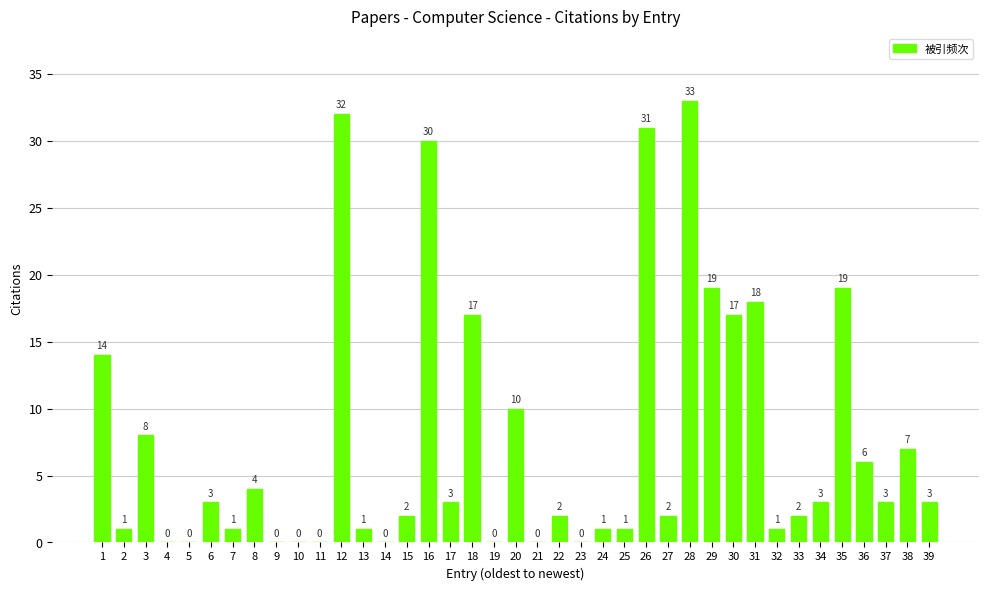

What value does the data have at 17, to the nearest 5?

5